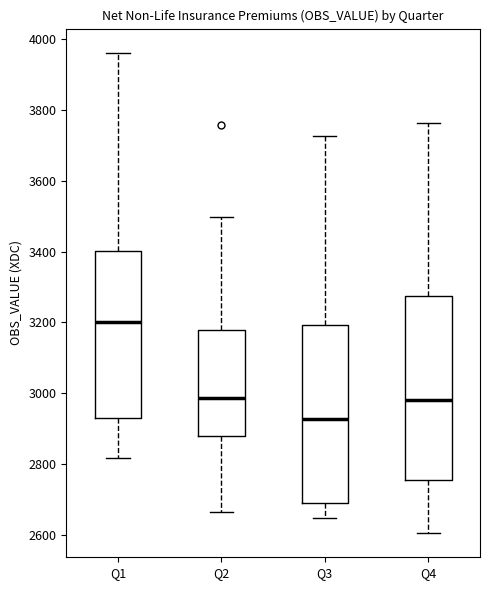

Which box's median line is the lowest?

Q3